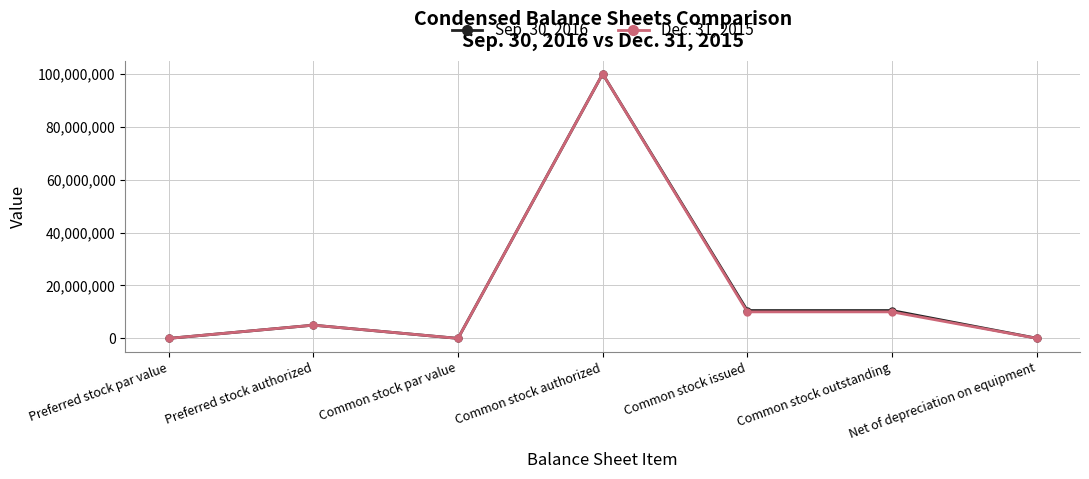

Is the value of Dec. 31, 2015 at Preferred stock authorized greater than the value of Sep. 30, 2016 at Common stock par value?

Yes